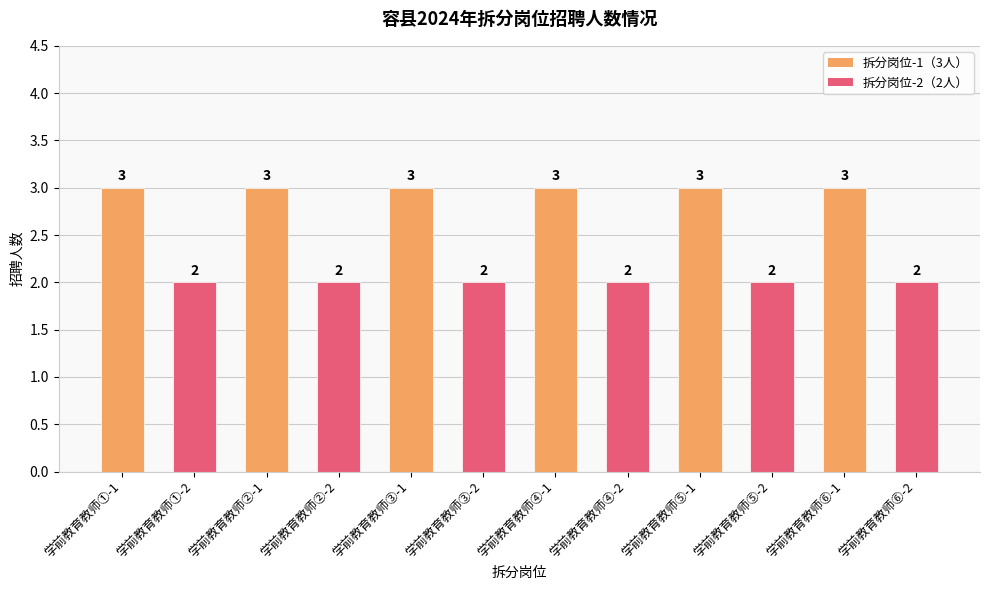

How many categories are shown in the chart?

12